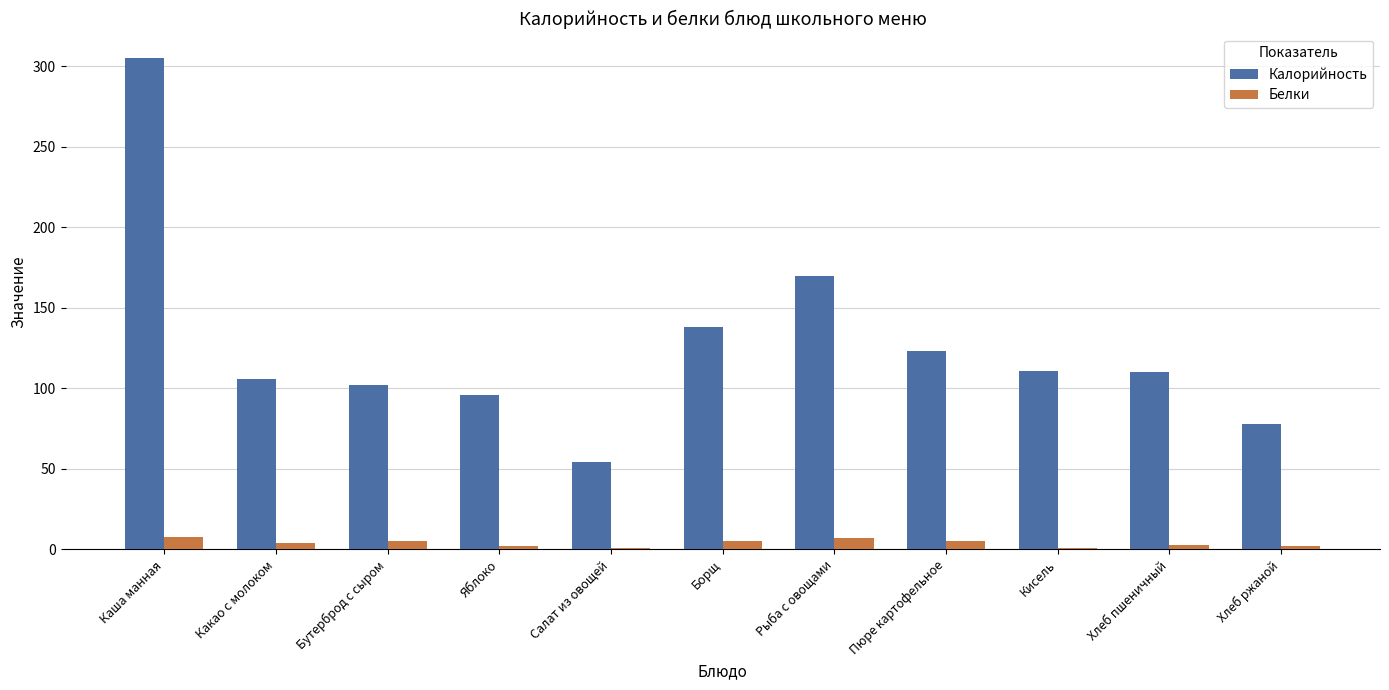

What is the highest value of the Калорийность series?

305